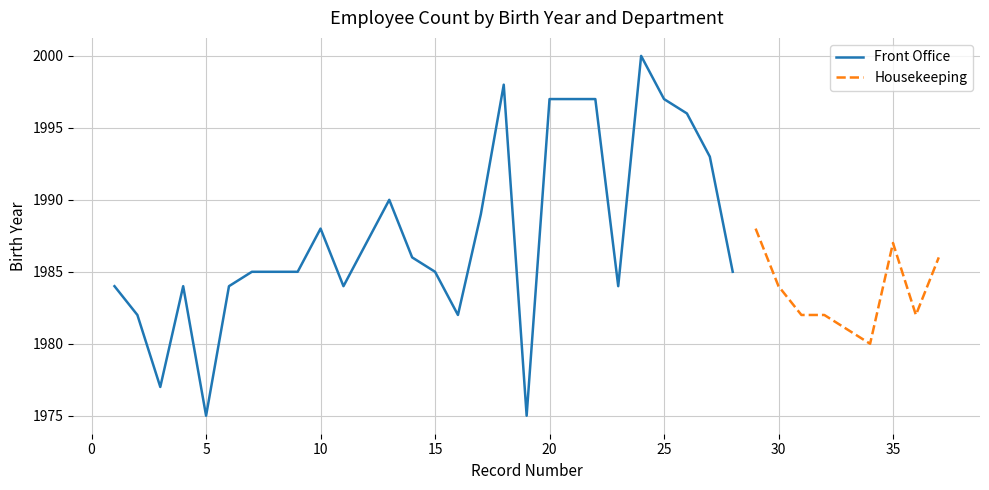

The value of Front Office at 1 is 2. True or false?

False